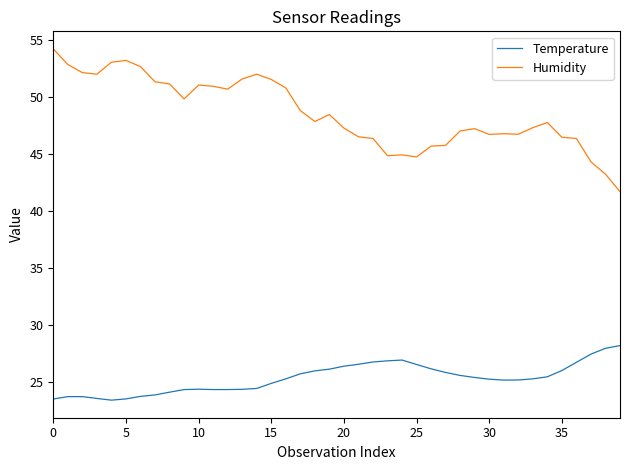

List the series in order of their peak value, lowest first.

Temperature, Humidity